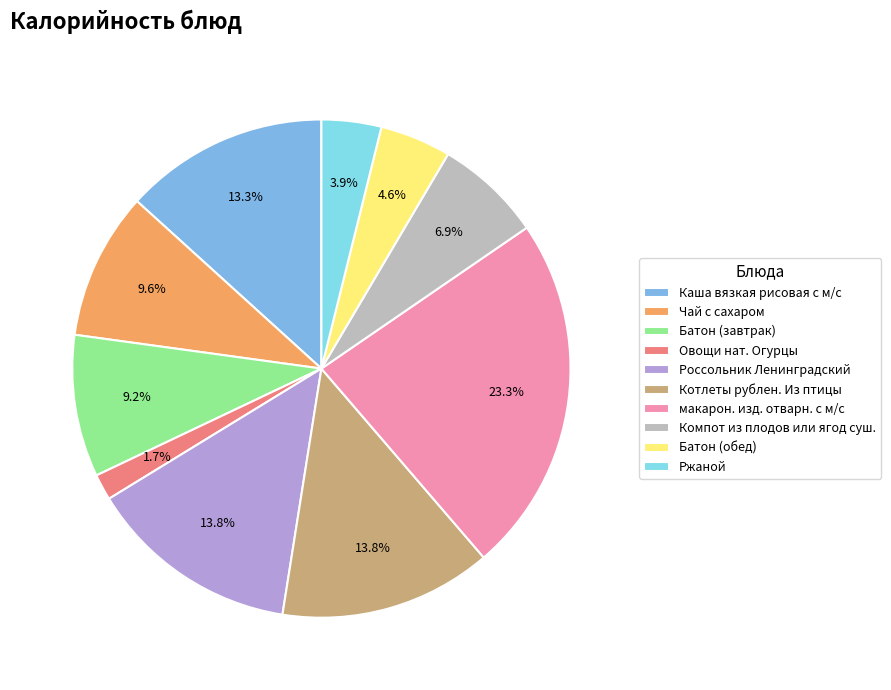

Which has a higher value, Котлеты рублен. Из птицы or Ржаной?

Котлеты рублен. Из птицы